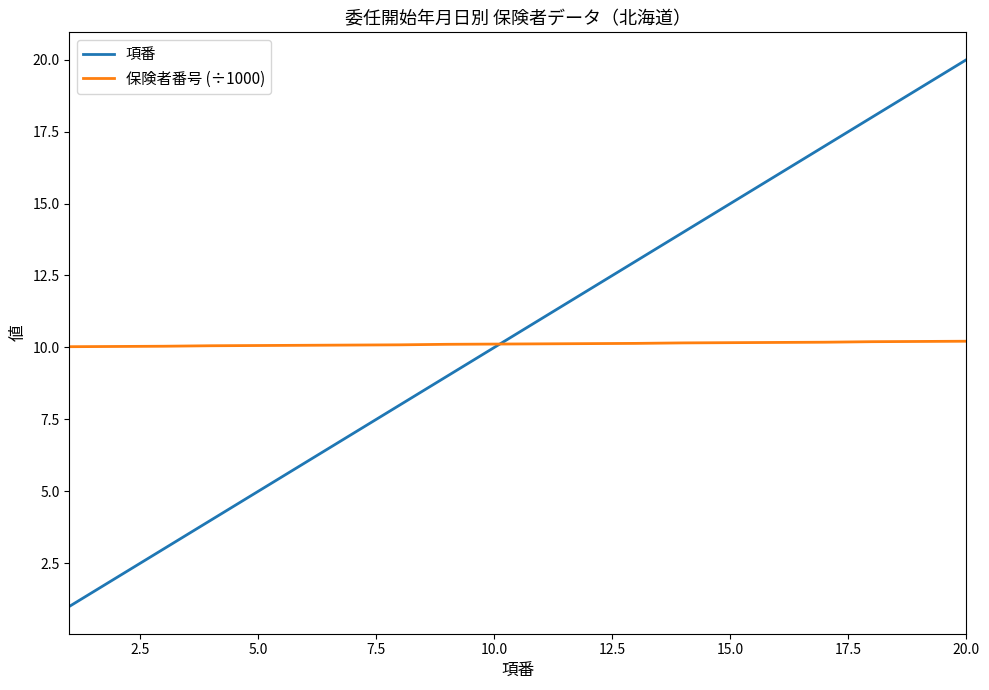

Which series has the largest total across all categories?

項番